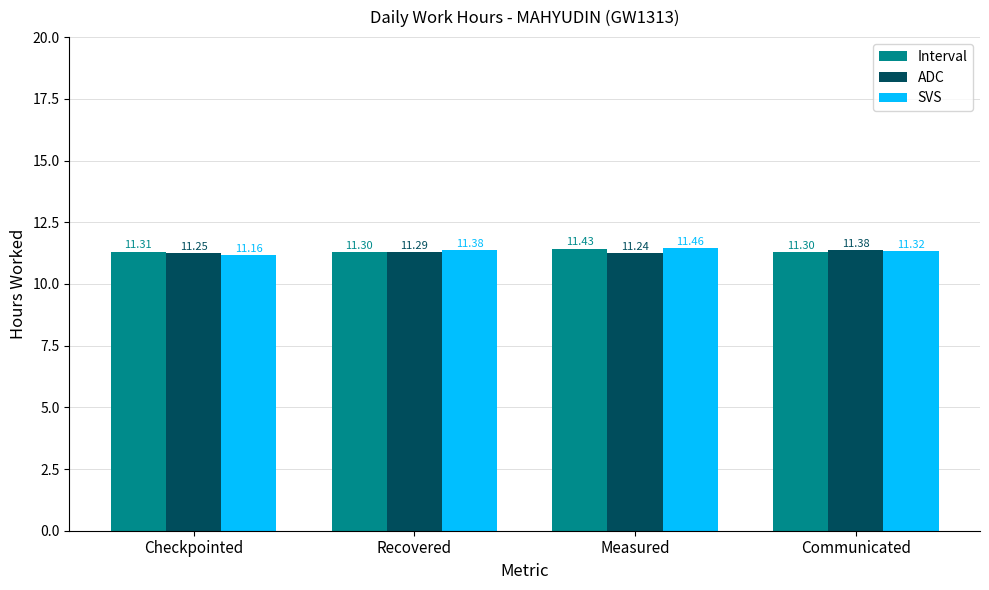

What is the spread (max minus min) of values at Measured?

0.2